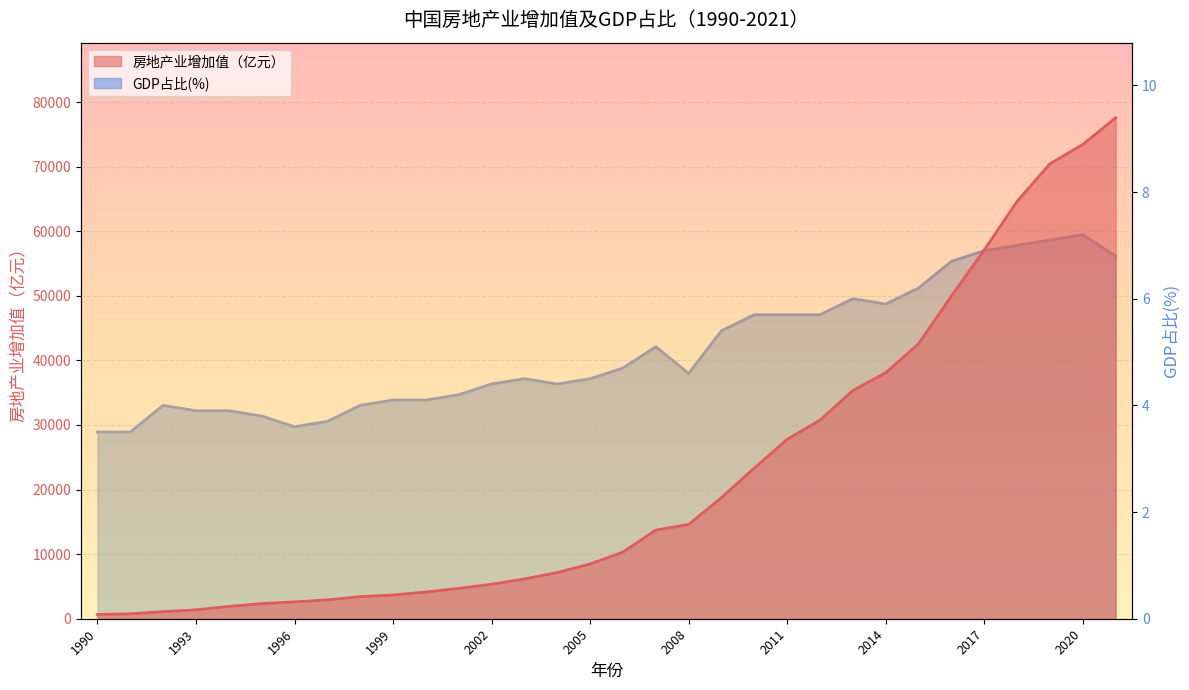

What is the difference between the GDP占比(%) values at 1992 and 2016?

2.7